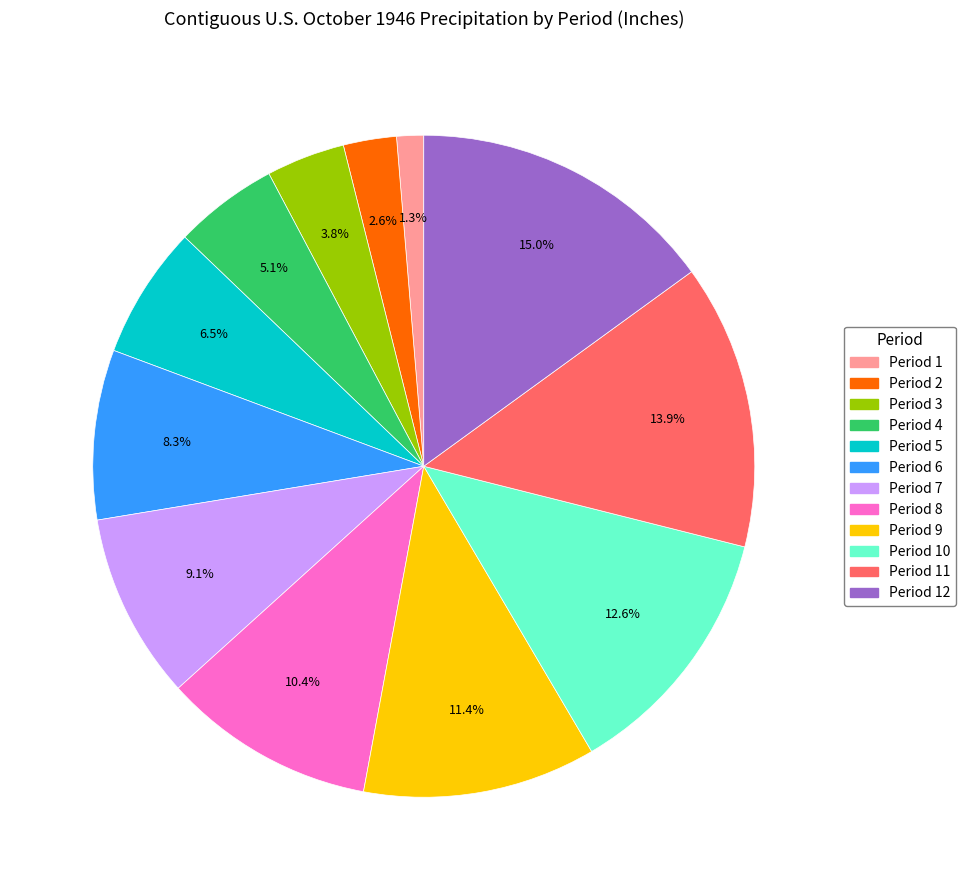

To the nearest percent, what is the average slice percentage?

8%